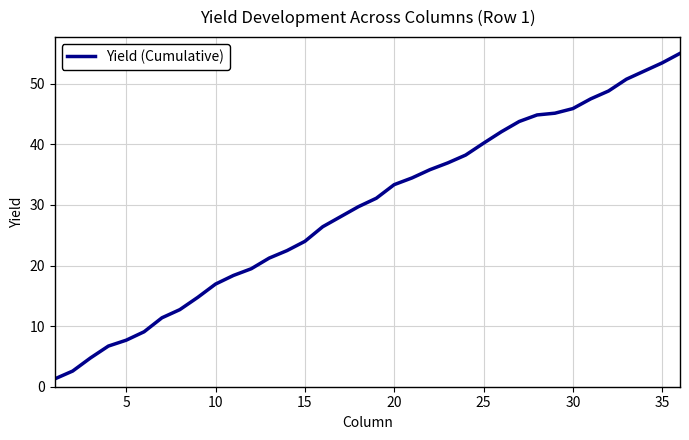

Count the number of data series in this chart.

1